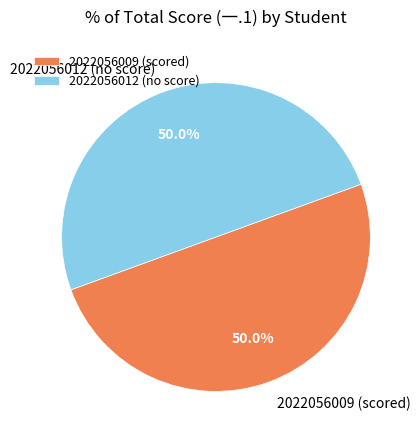

What percentage is NOT represented by 2022056012 (no score)?

50.0%